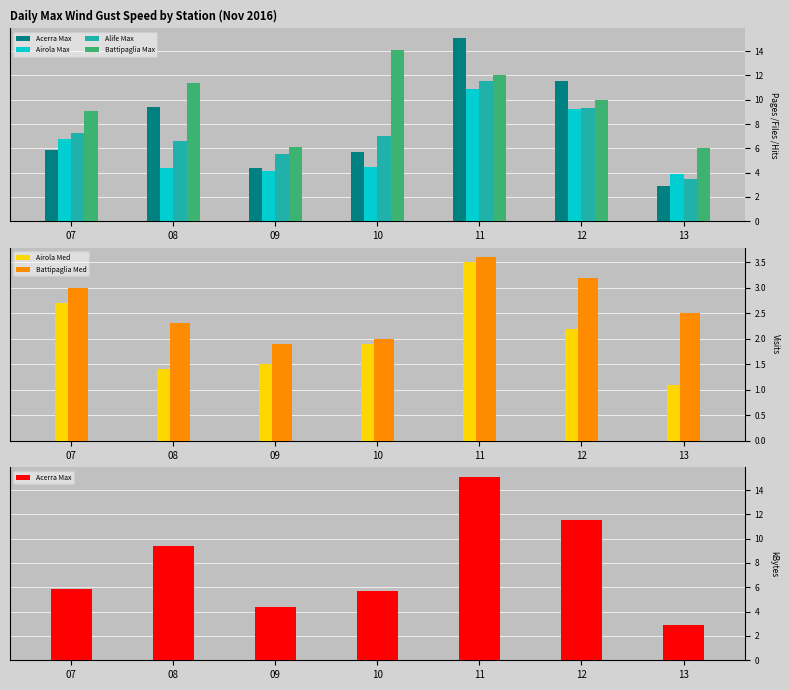

The value of Battipaglia Med at 13 is 0.9. True or false?

False